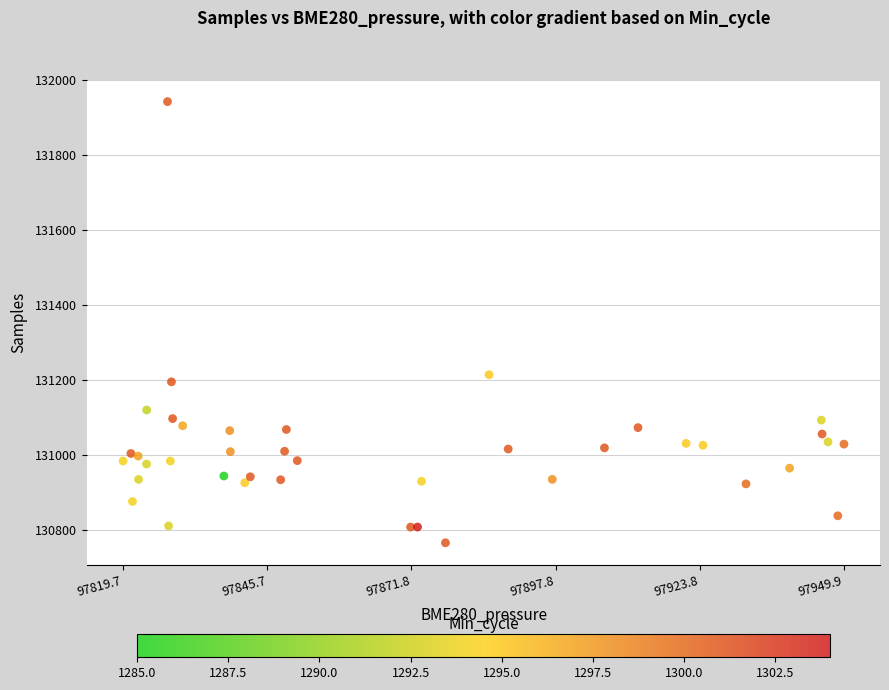

What Y value in the scatter plot is closest to 131355?

131215